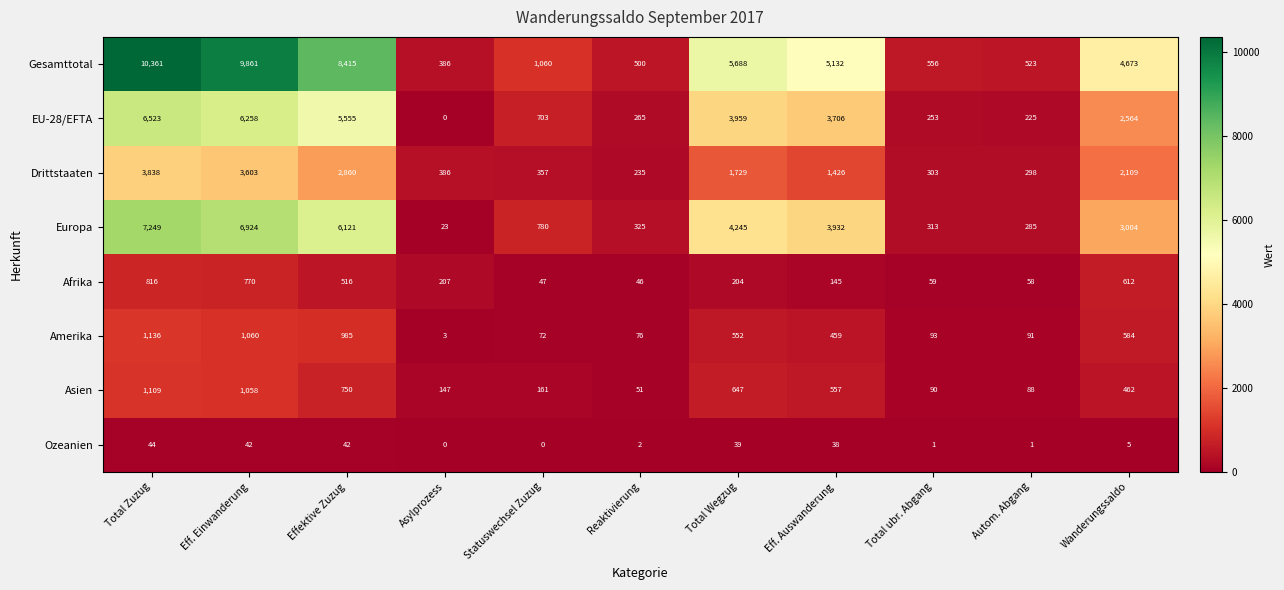

True or false: EU-28/EFTA has a value of 703 at Statuswechsel Zuzug.

True